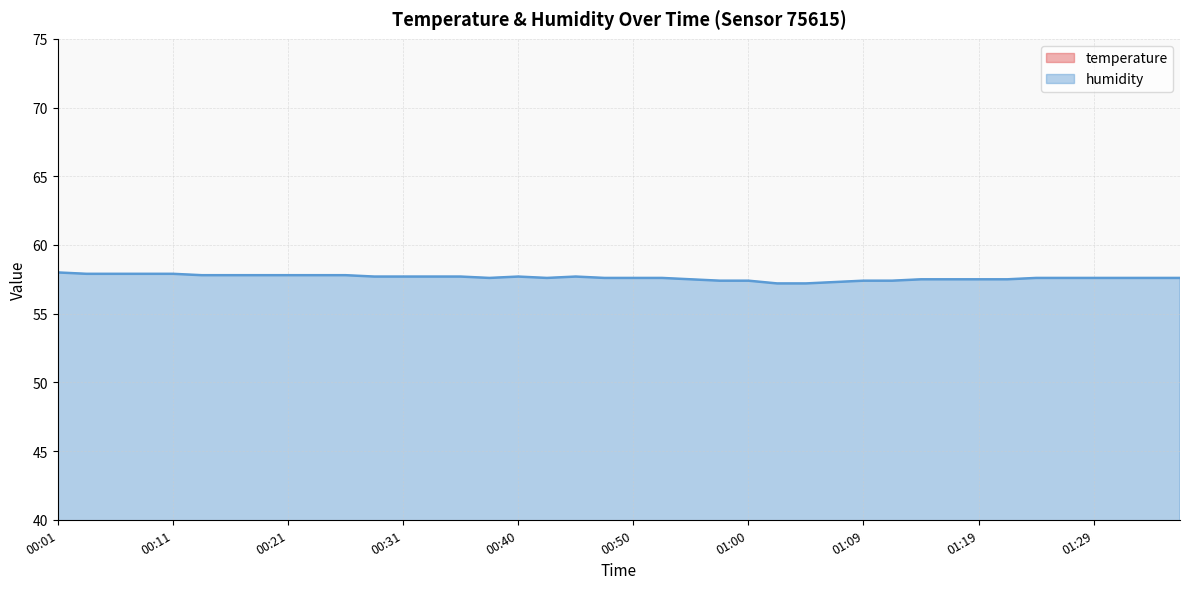

Which series has the largest range (max minus min)?

temperature